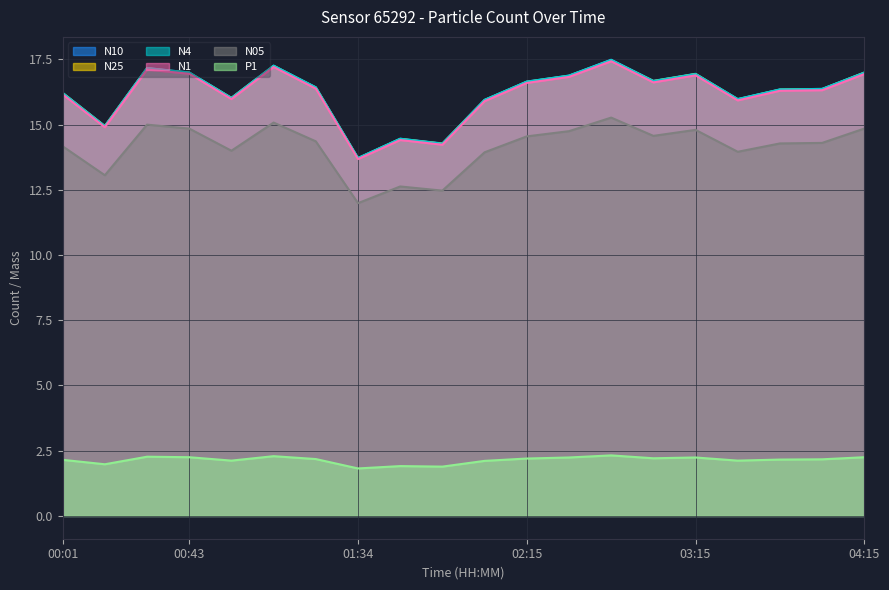

In N05, how many points are lower than both neighbors (excluding endpoints)?

6